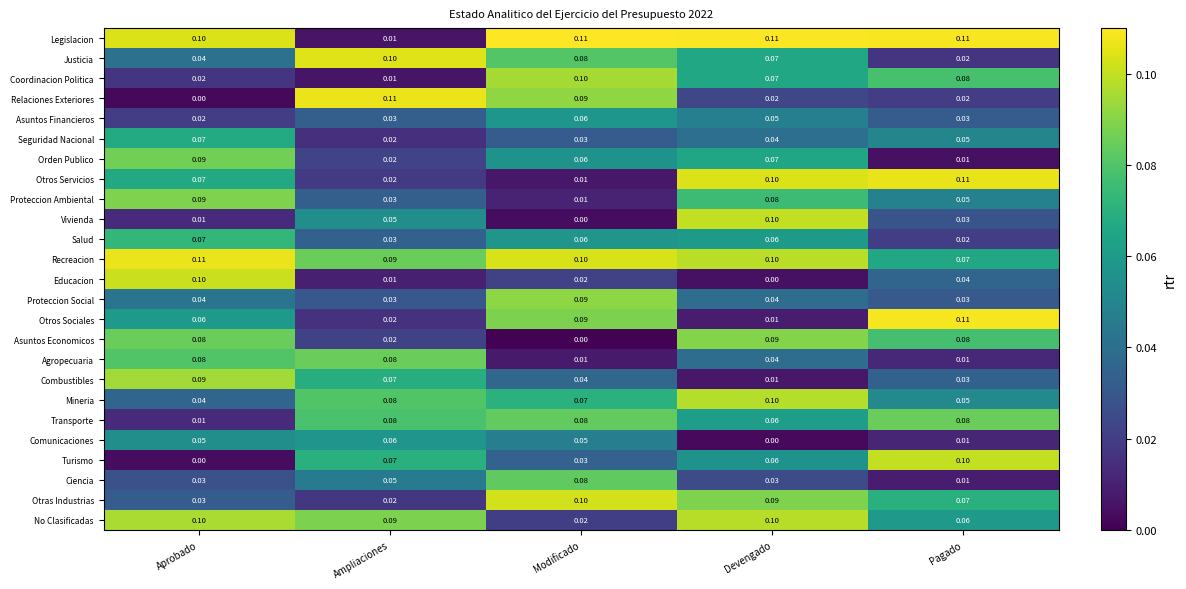

At how many categories does at least one series exceed 0?

5